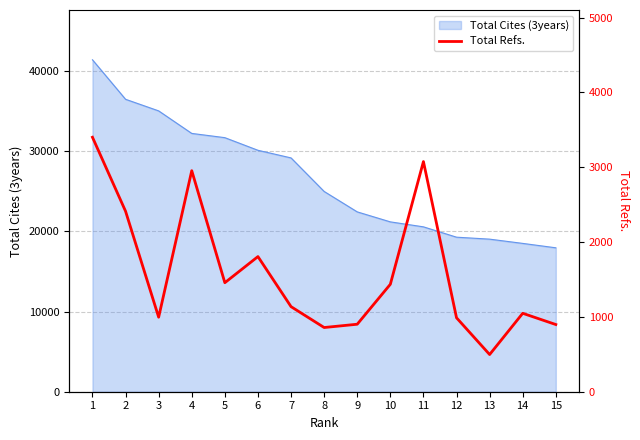

List the labels in order of value, smallest first.

13, 8, 15, 9, 12, 3, 14, 7, 10, 5, 6, 2, 4, 11, 1